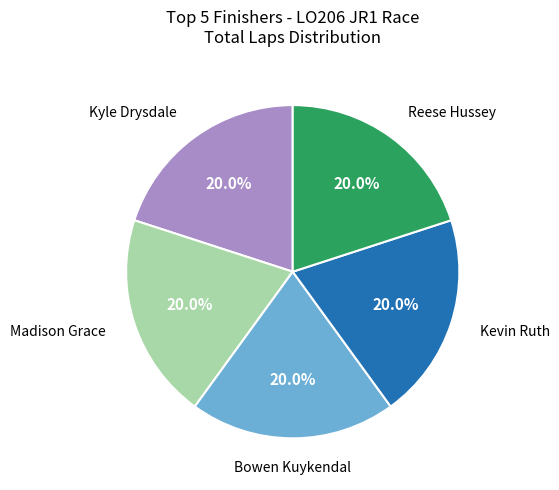

Is there a majority slice in this chart?

No